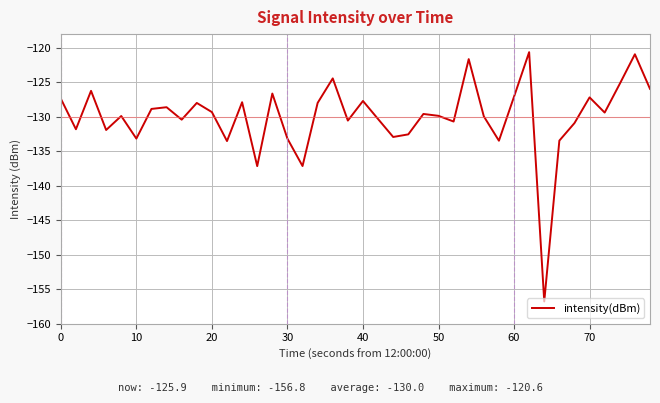

How many interior local peaks (higher than both neighbors) does the data have?

13